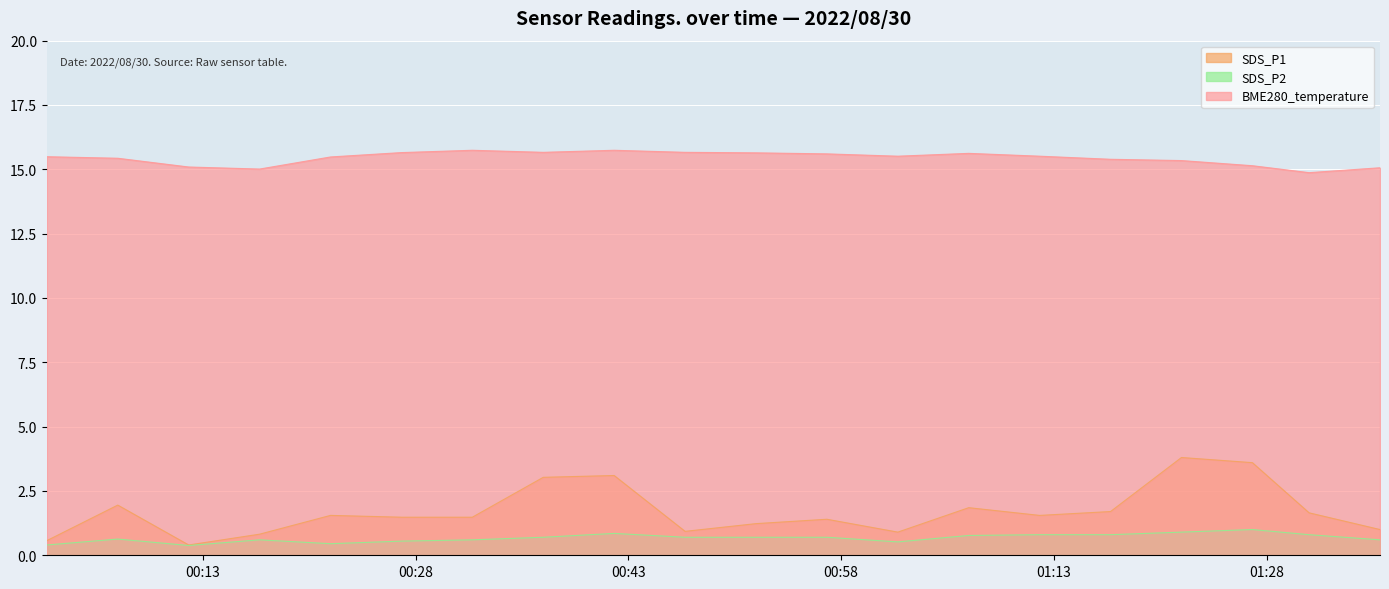

The SDS_P1 series shows 1.7 at 2022/08/30 01:17. True or false?

True